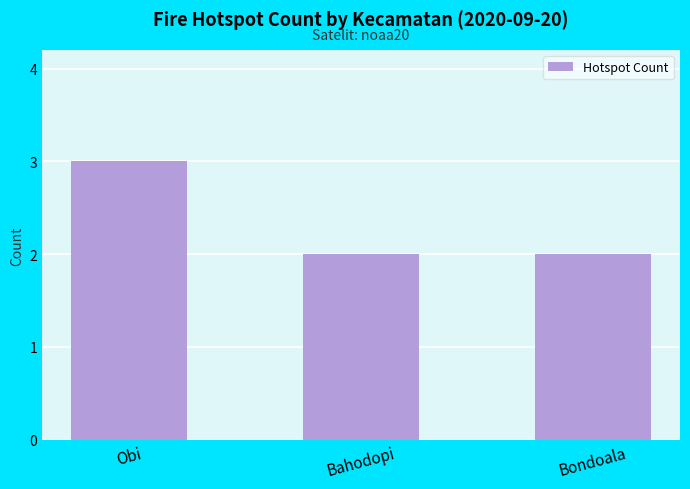

Reading left to right, extract all data points from this chart.

3	2	2